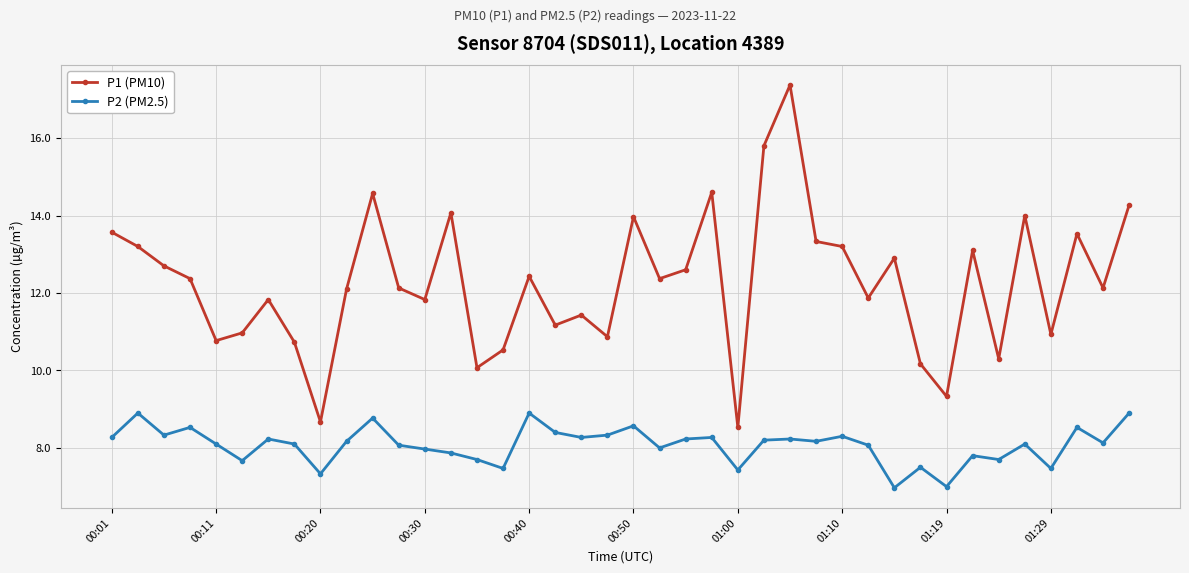

What is the value of the P2 (PM2.5) point at the 6th from the left?

7.7